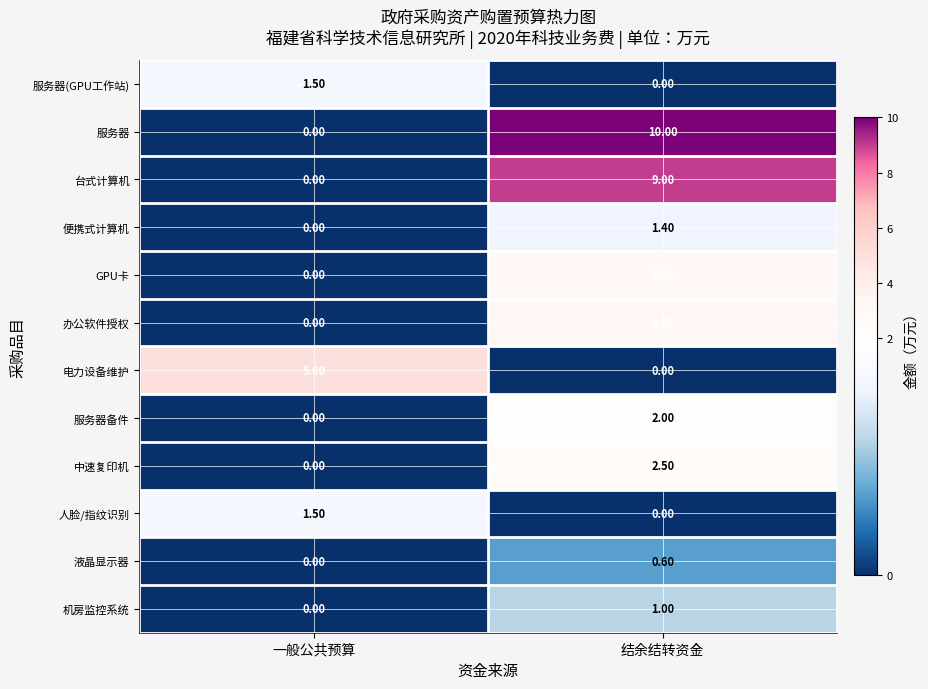

Which series has the widest spread of values?

服务器